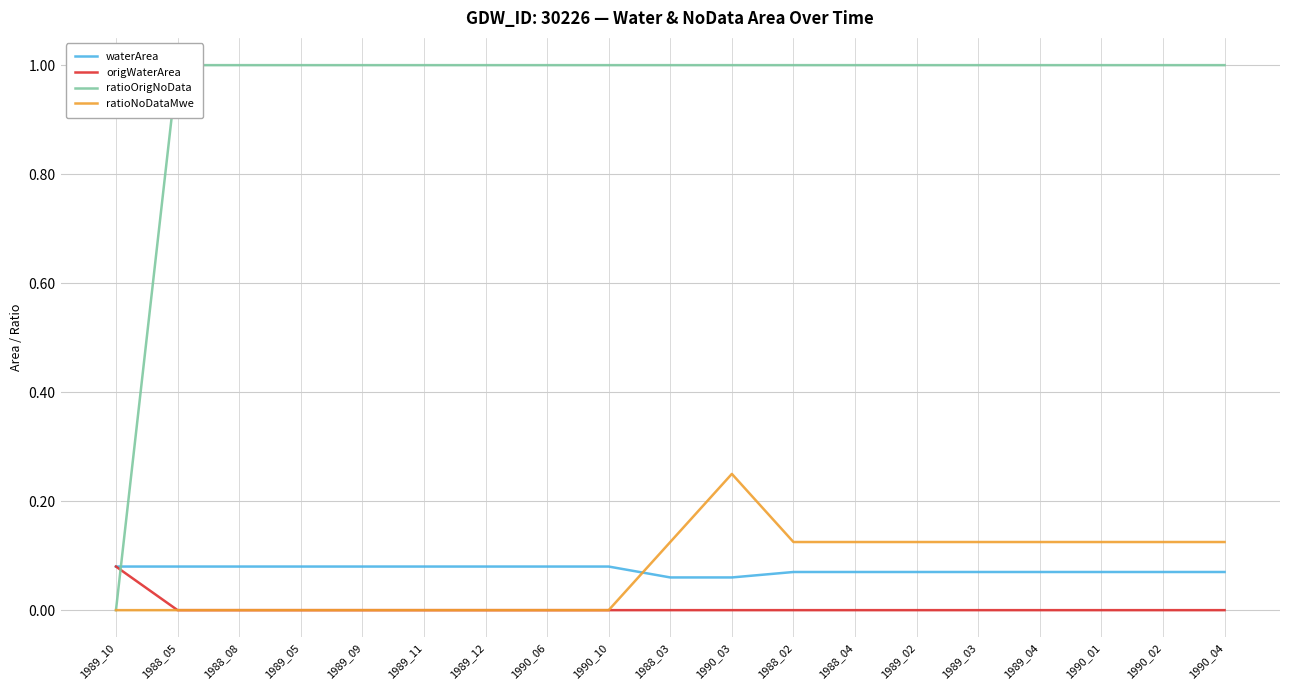

Which category has the lowest value in the ratioNoDataMwe series?

1989_10